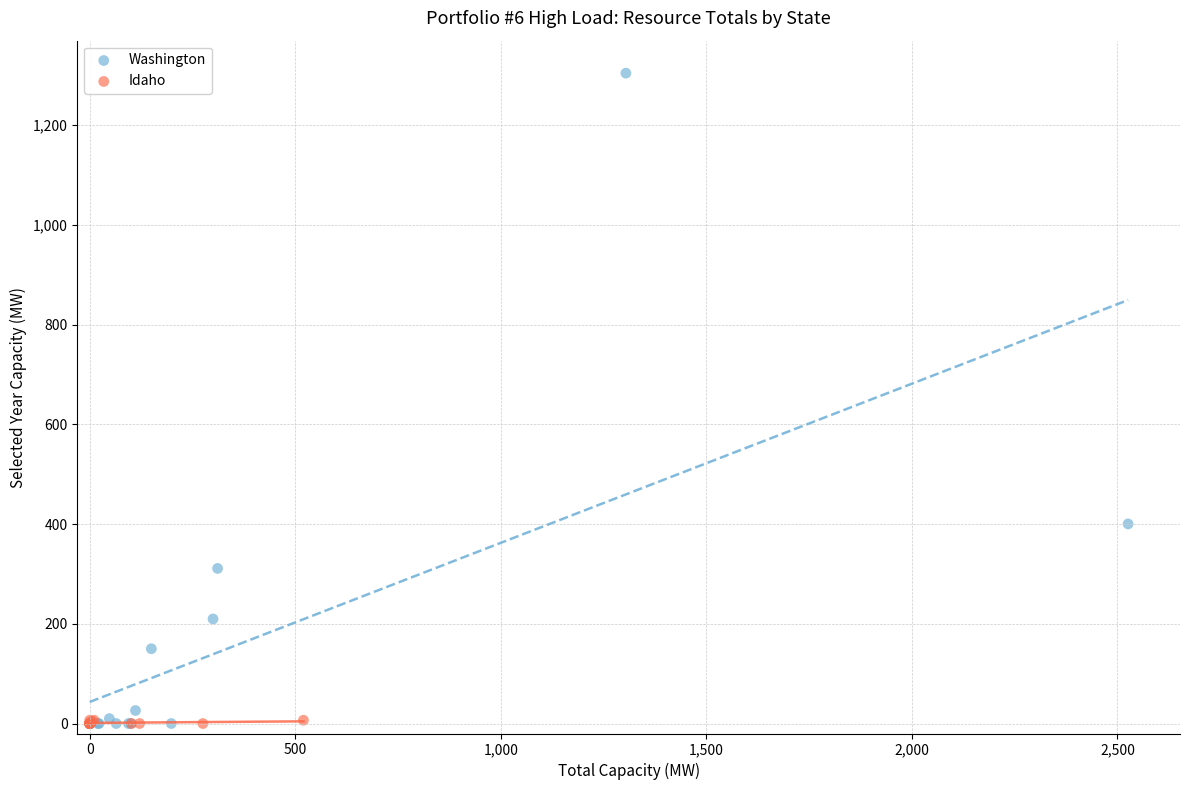

Which series reaches the maximum Y coordinate?

Washington